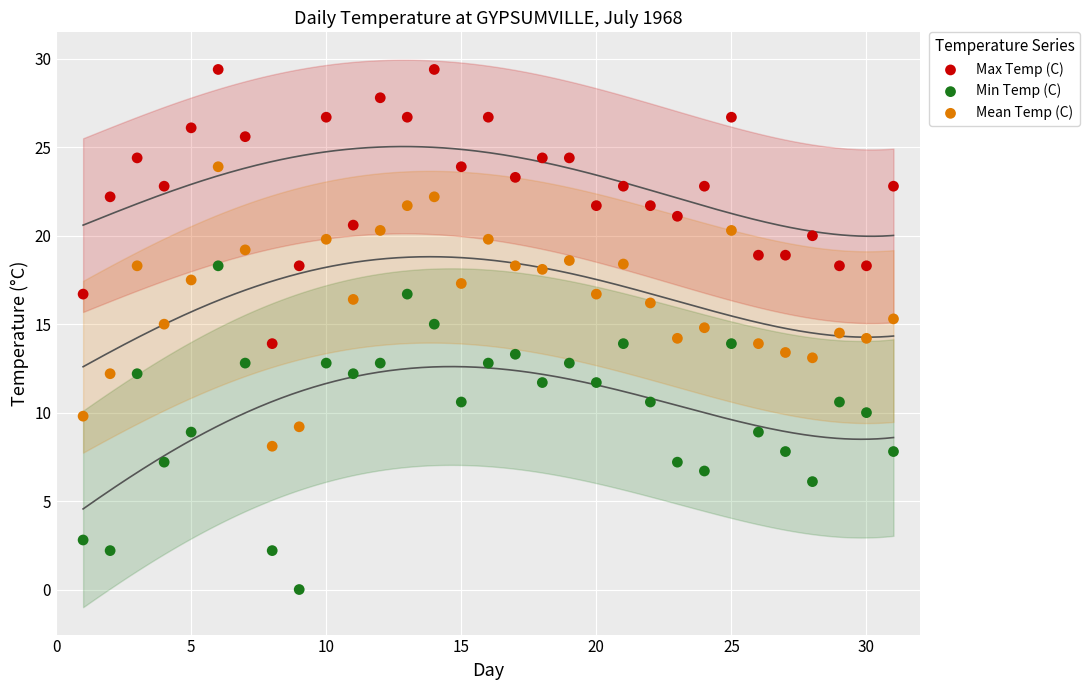

Which series reaches the maximum Y coordinate?

Max Temp (C)